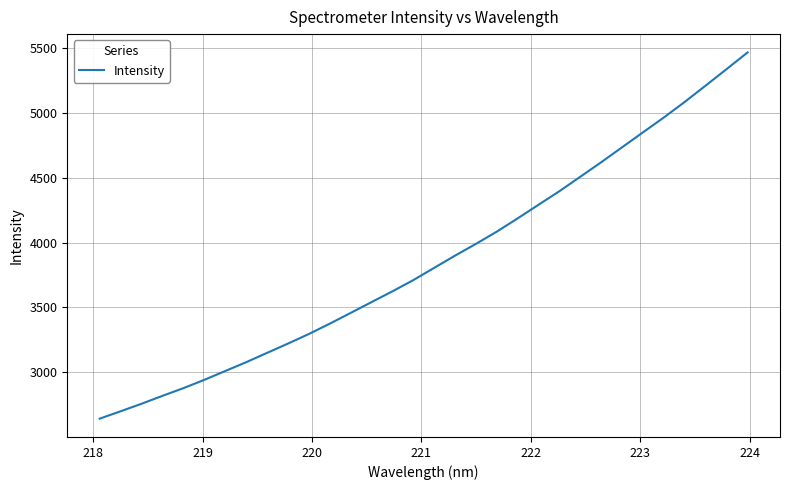

What is the difference between the maximum and minimum values?

2827.8